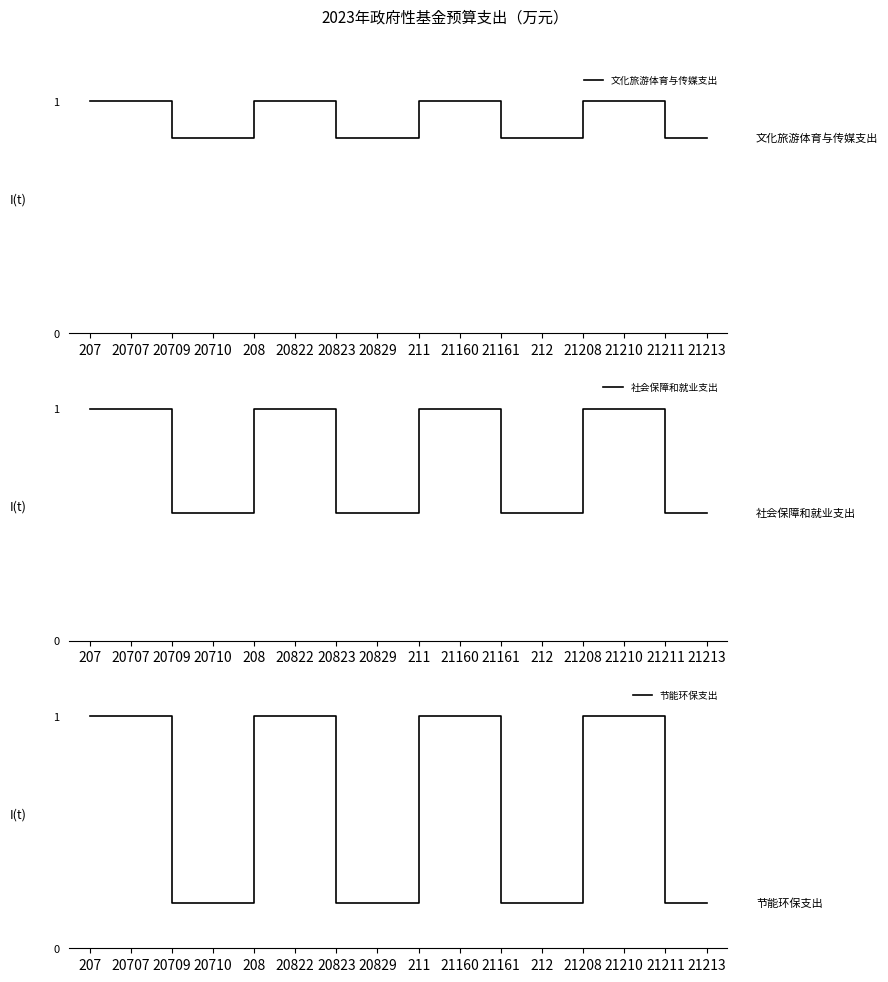

Which has a higher value, 20822 or 20709?

20822